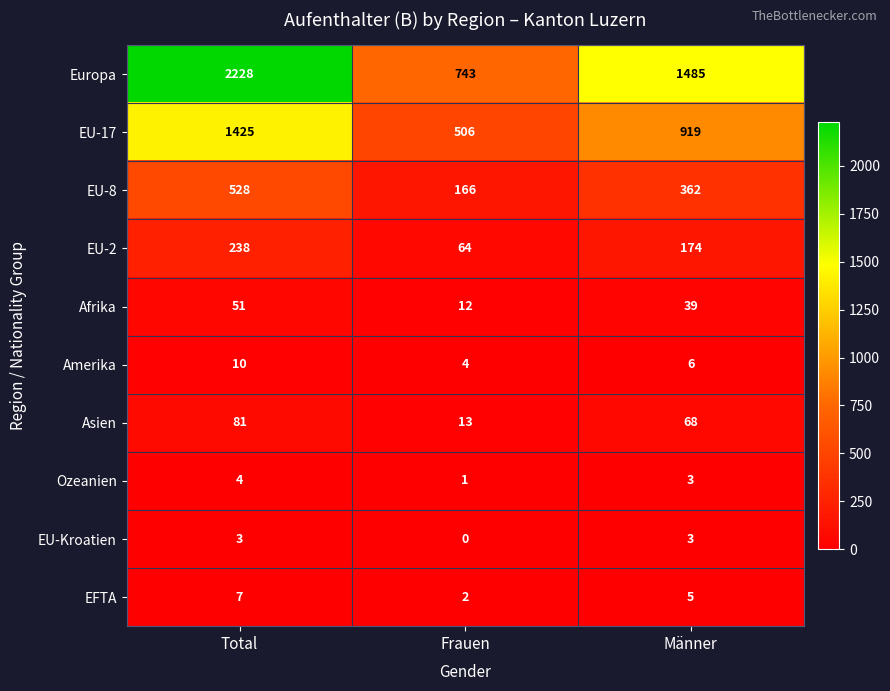

At which category does the chart reach its peak across all series?

Total